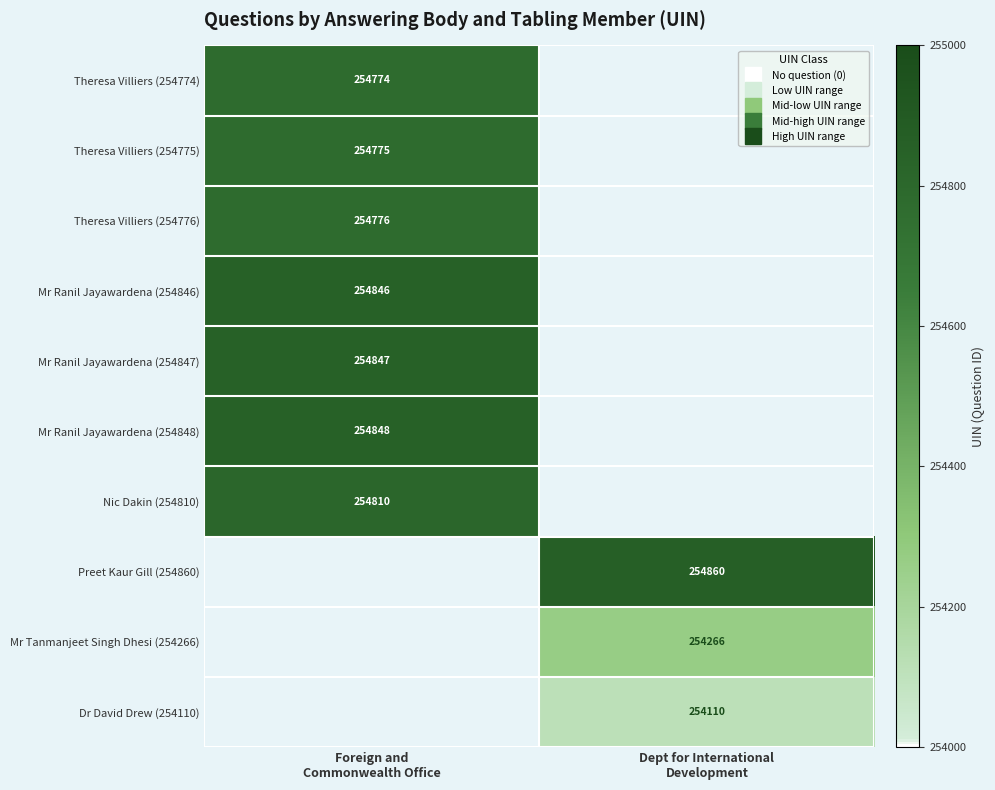

What is the greatest value displayed?

254860